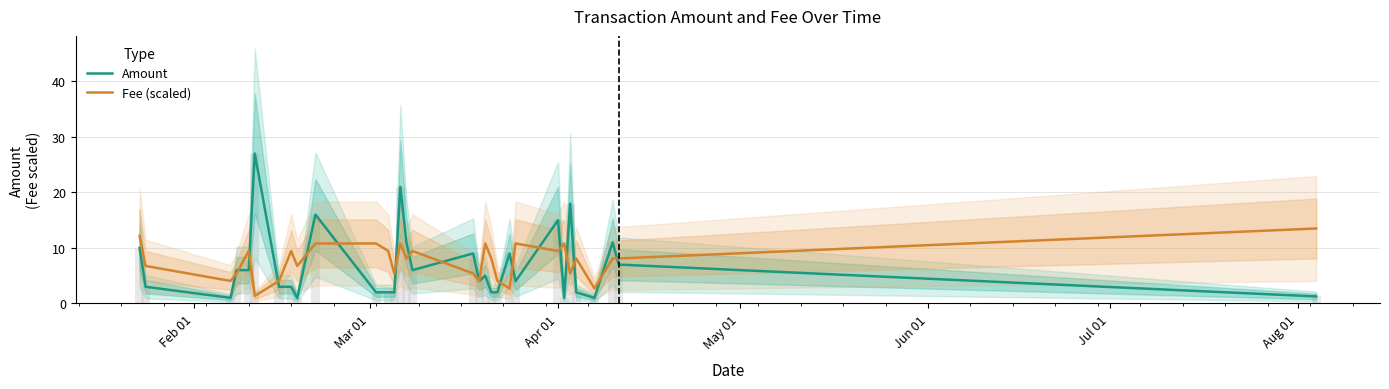

How many groups of bars are there?

31